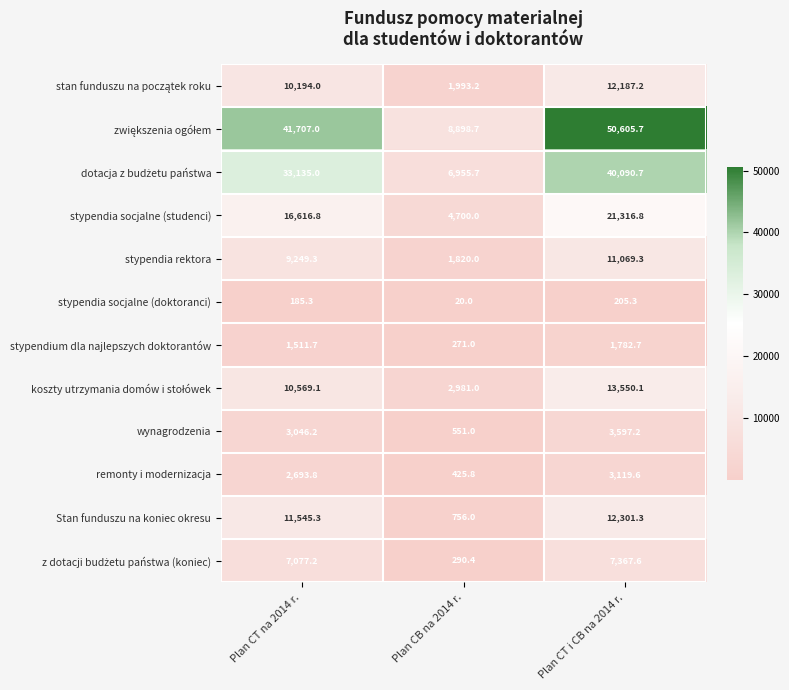

True or false: wynagrodzenia has a value of 551.0 at Plan CB na 2014 r..

True